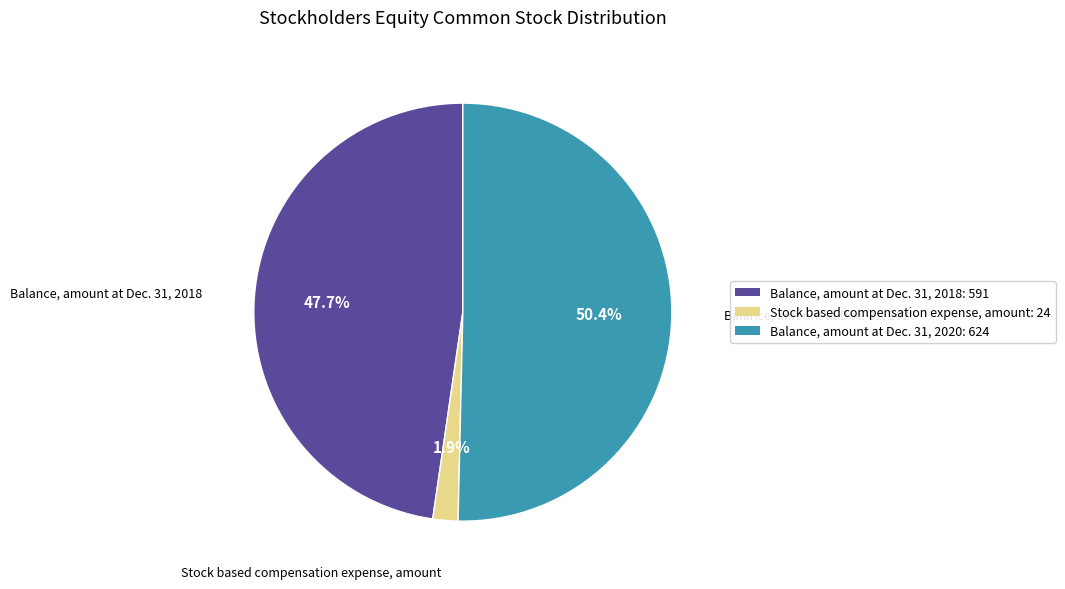

How many segments does this pie chart have?

3